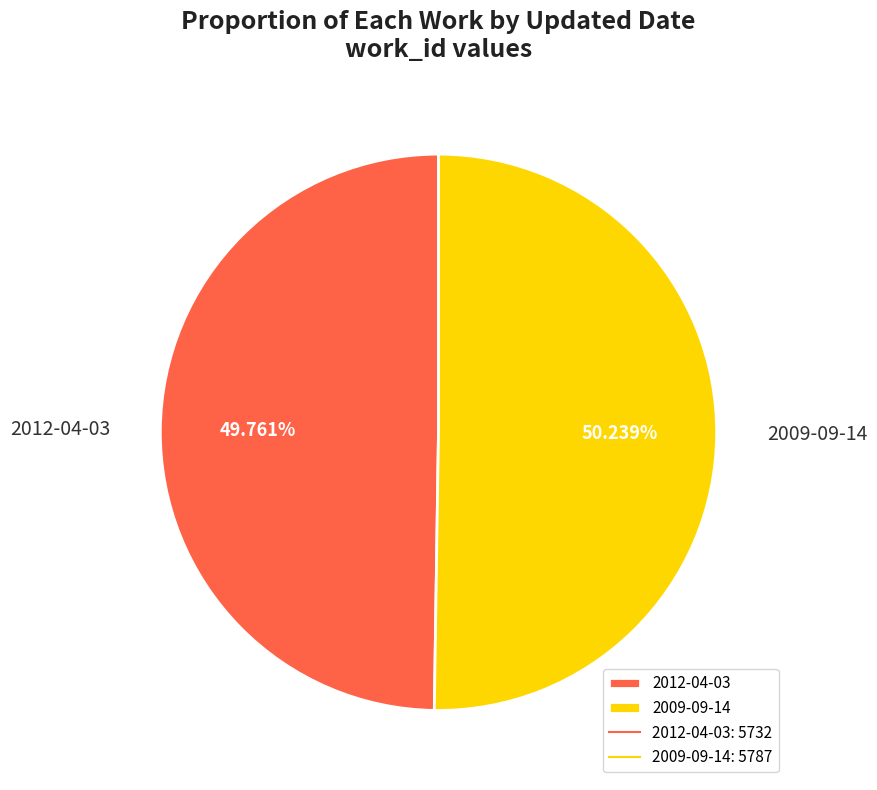

Is it true that 2012-04-03 is 43% of the pie?

False